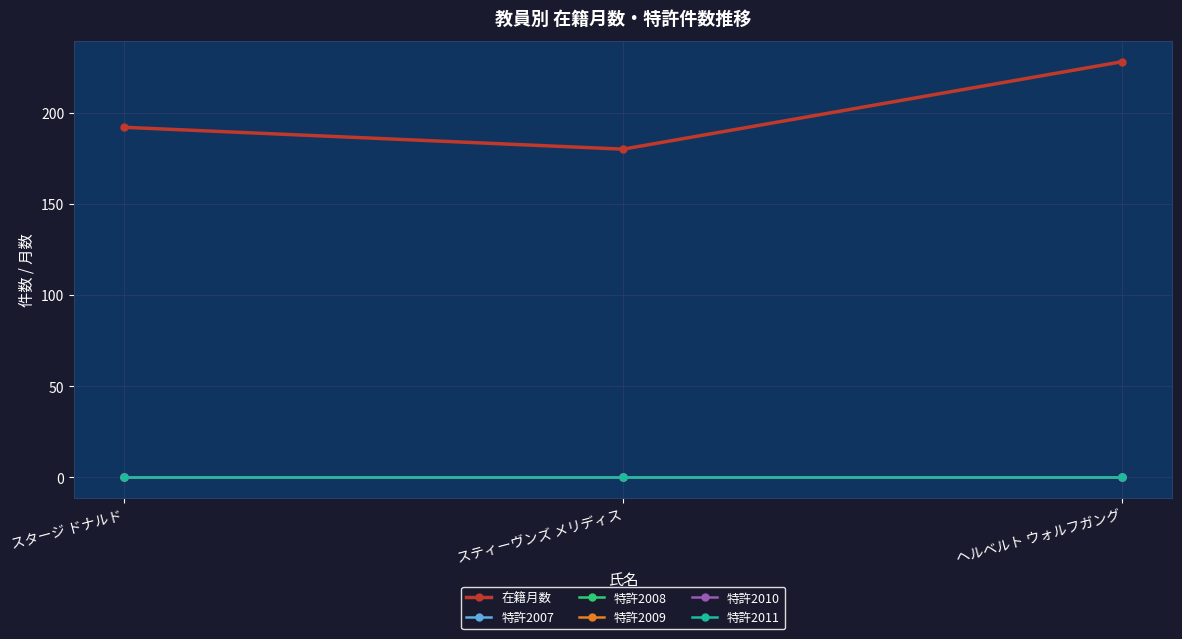

What position from the right is スタージ ドナルド?

3